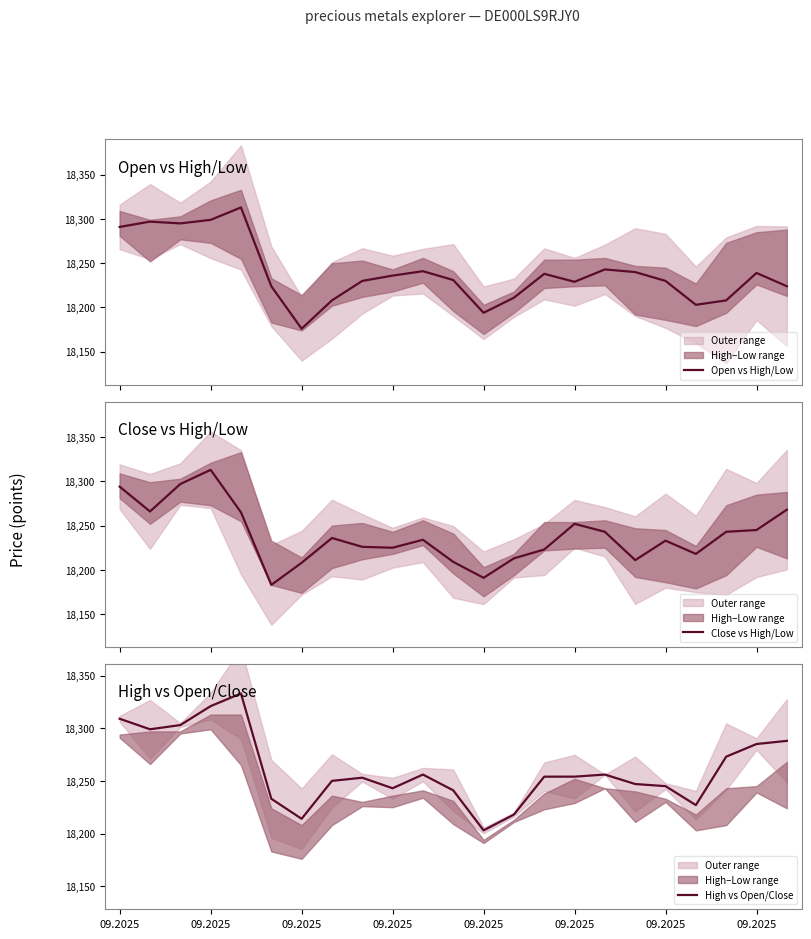

How many data points does each series have?

23